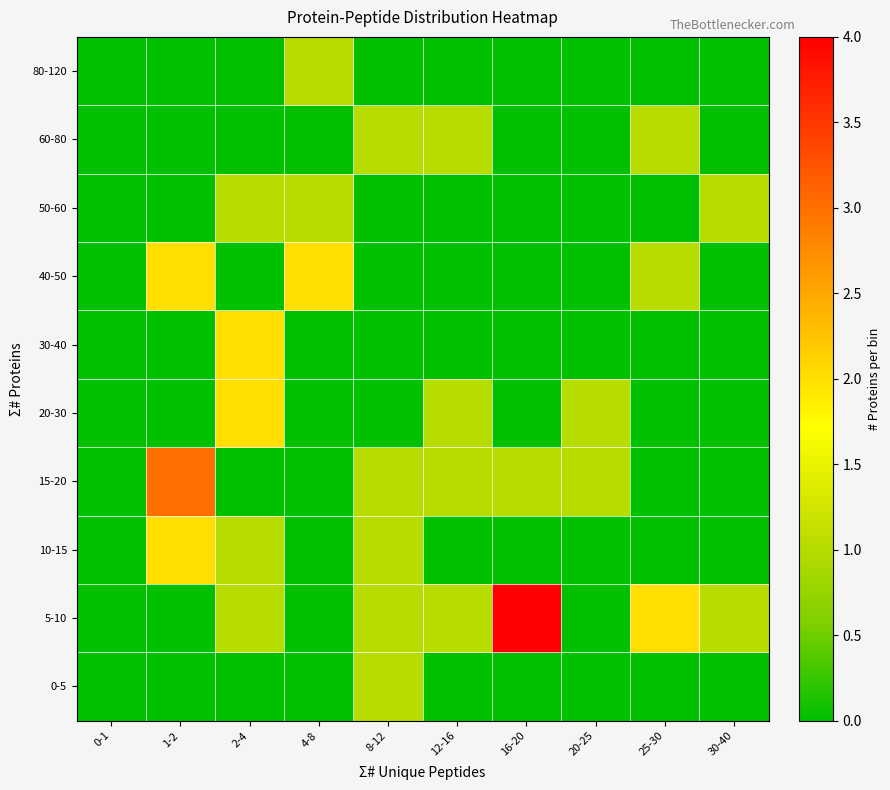

Reading right to left, extract all data points from this chart.

0-5: 30-40=0	25-30=0	20-25=0	16-20=0	12-16=0	8-12=1	4-8=0	2-4=0	1-2=0	0-1=0
5-10: 30-40=1	25-30=2	20-25=0	16-20=4	12-16=1	8-12=1	4-8=0	2-4=1	1-2=0	0-1=0
10-15: 30-40=0	25-30=0	20-25=0	16-20=0	12-16=0	8-12=1	4-8=0	2-4=1	1-2=2	0-1=0
15-20: 30-40=0	25-30=0	20-25=1	16-20=1	12-16=1	8-12=1	4-8=0	2-4=0	1-2=3	0-1=0
20-30: 30-40=0	25-30=0	20-25=1	16-20=0	12-16=1	8-12=0	4-8=0	2-4=2	1-2=0	0-1=0
30-40: 30-40=0	25-30=0	20-25=0	16-20=0	12-16=0	8-12=0	4-8=0	2-4=2	1-2=0	0-1=0
40-50: 30-40=0	25-30=1	20-25=0	16-20=0	12-16=0	8-12=0	4-8=2	2-4=0	1-2=2	0-1=0
50-60: 30-40=1	25-30=0	20-25=0	16-20=0	12-16=0	8-12=0	4-8=1	2-4=1	1-2=0	0-1=0
60-80: 30-40=0	25-30=1	20-25=0	16-20=0	12-16=1	8-12=1	4-8=0	2-4=0	1-2=0	0-1=0
80-120: 30-40=0	25-30=0	20-25=0	16-20=0	12-16=0	8-12=0	4-8=1	2-4=0	1-2=0	0-1=0